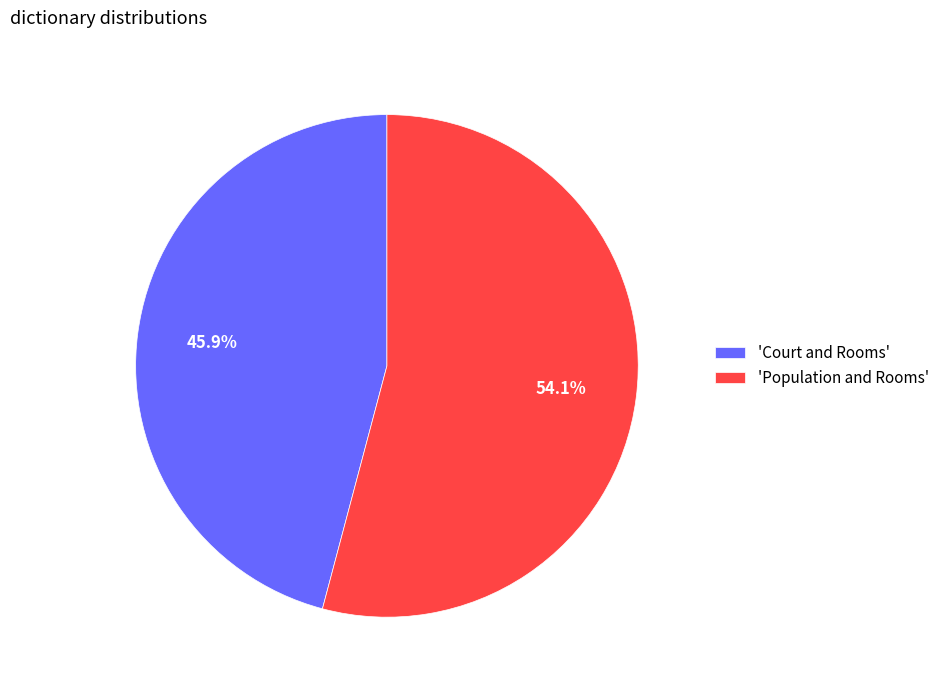

Between 'Population and Rooms' and 'Court and Rooms', which is larger?

'Population and Rooms'